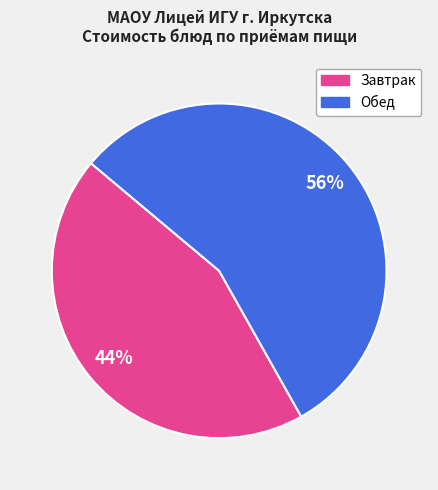

How many segments does this pie chart have?

2